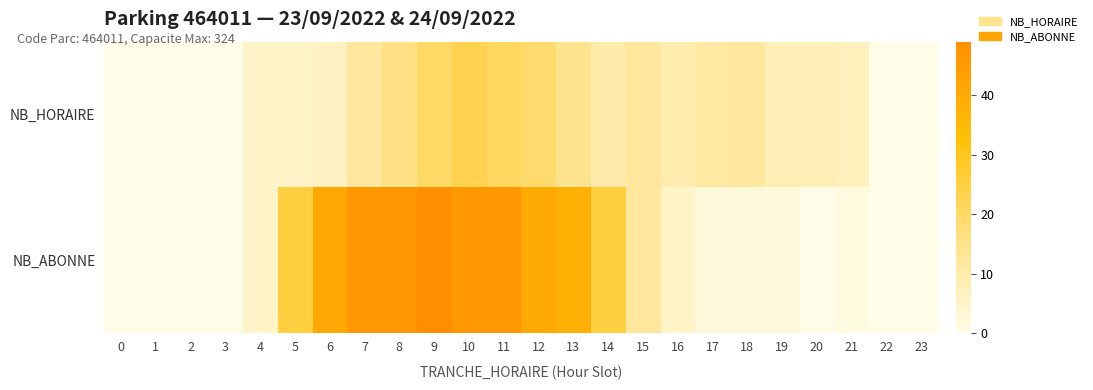

What is the total value across all series at 8?

62